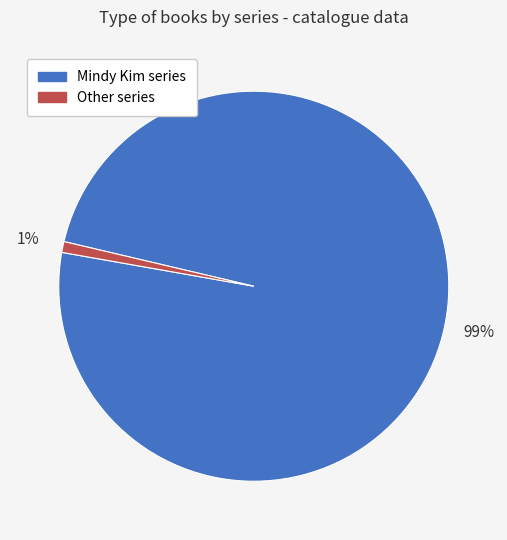

Is there a majority slice in this chart?

Yes